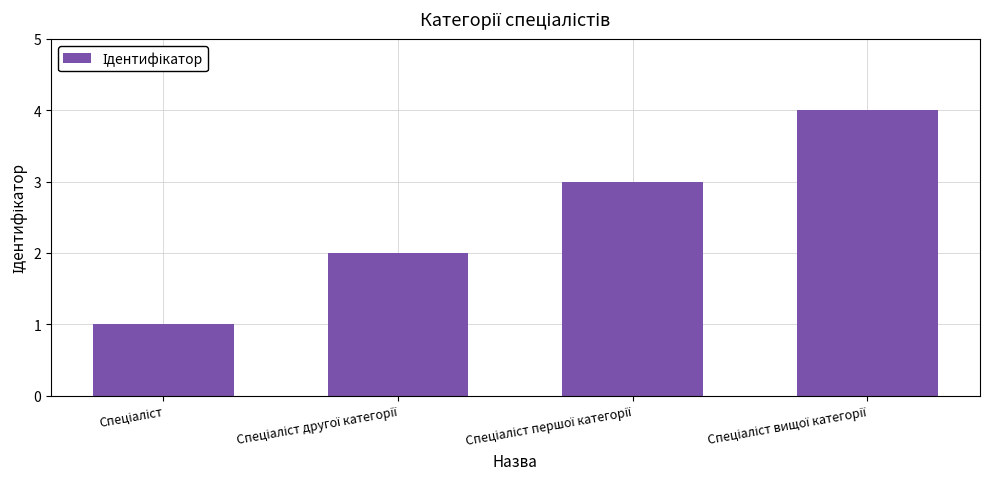

What is the difference between the maximum and minimum values?

3